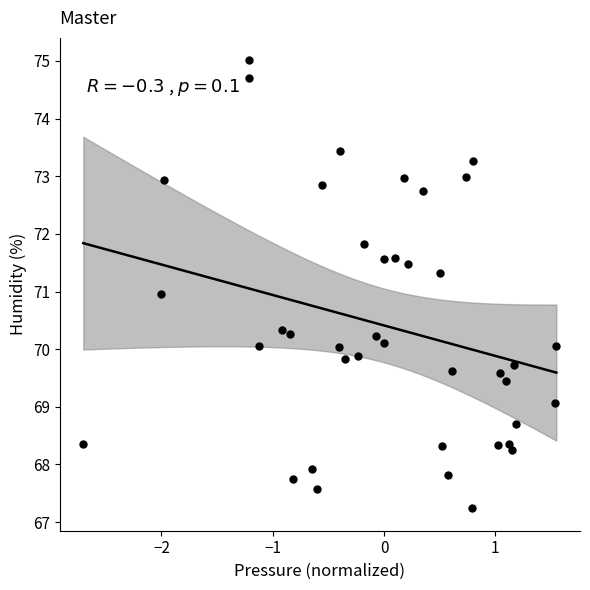

What is the range of Y values (max minus min)?

7.8